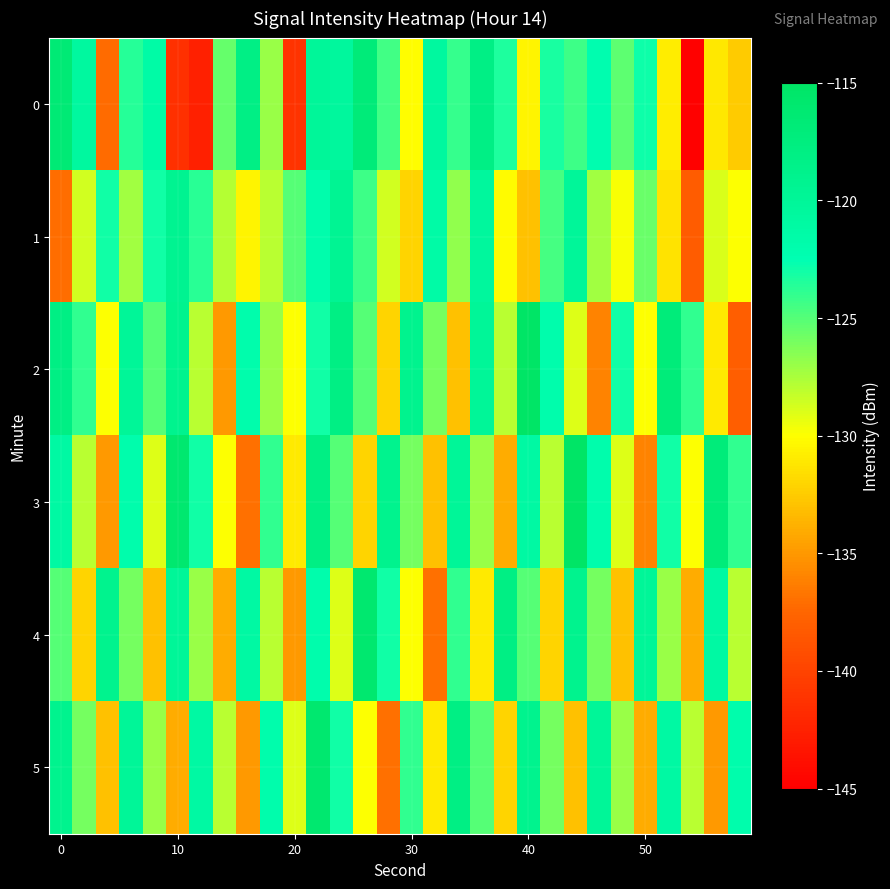

List the series in order of their peak value, highest first.

2, 3, 4, 5, 0, 1